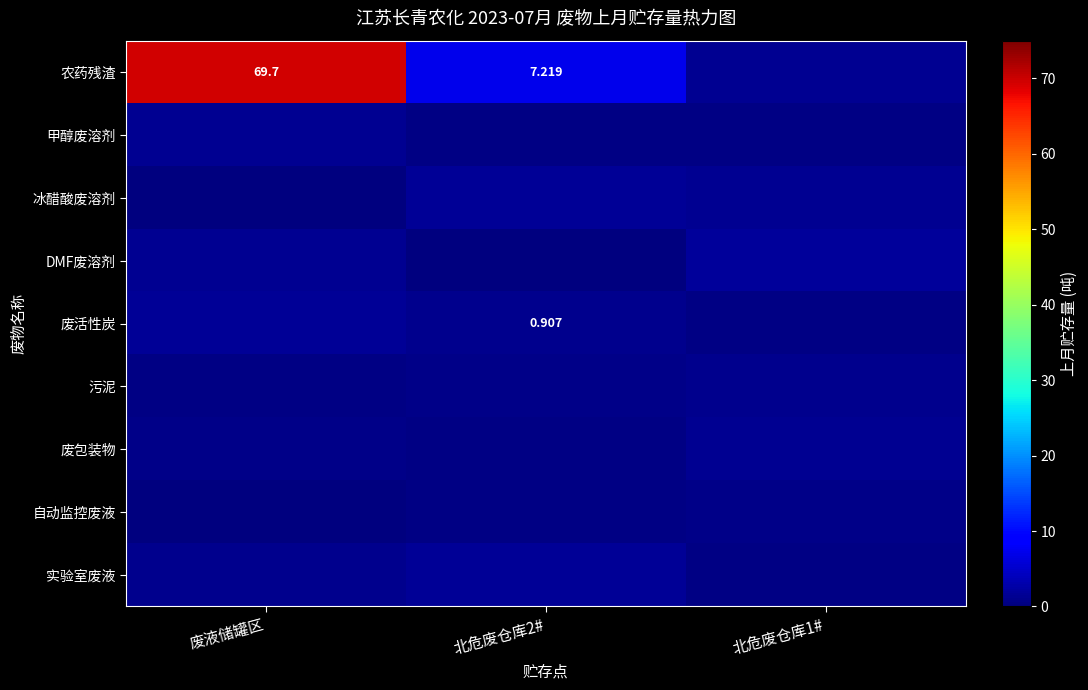

What is the total value across all series at 北危废仓库1#?

8.7